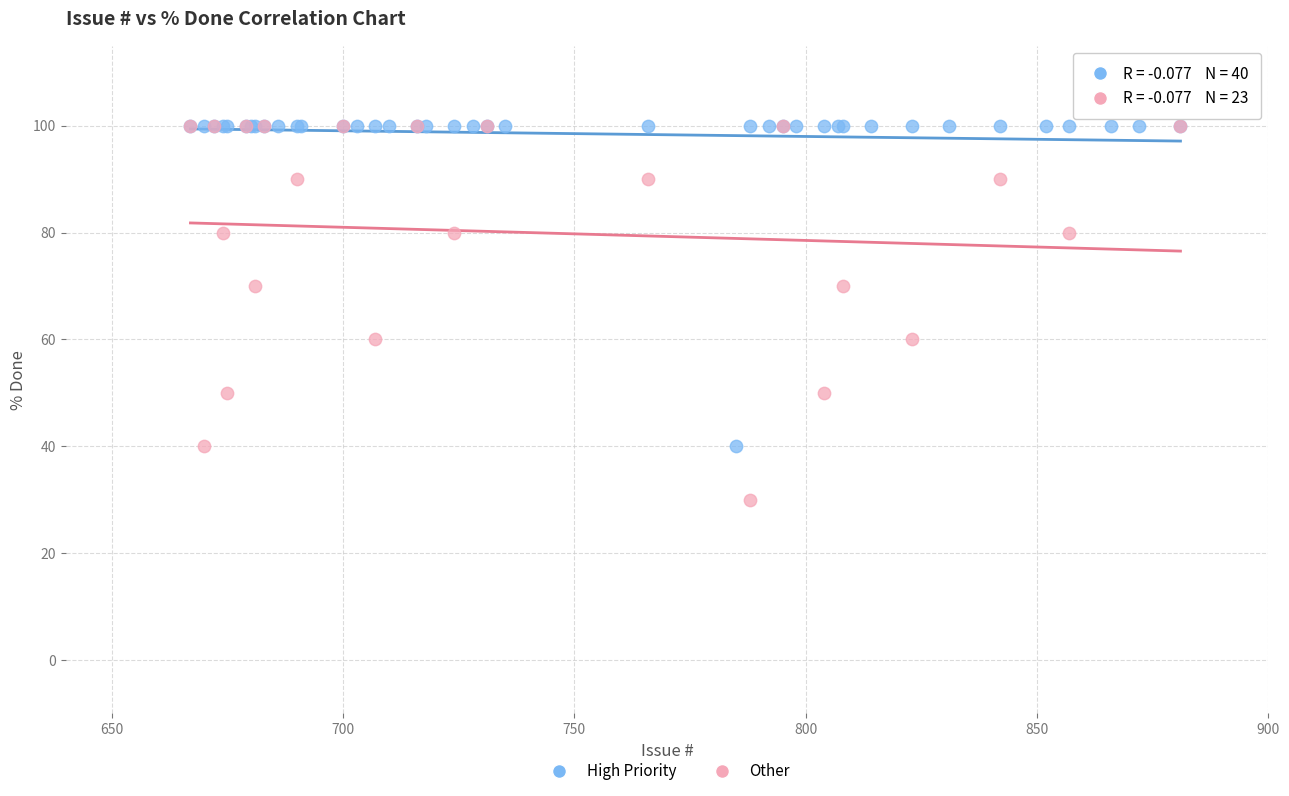

Which series reaches the minimum Y coordinate?

Other